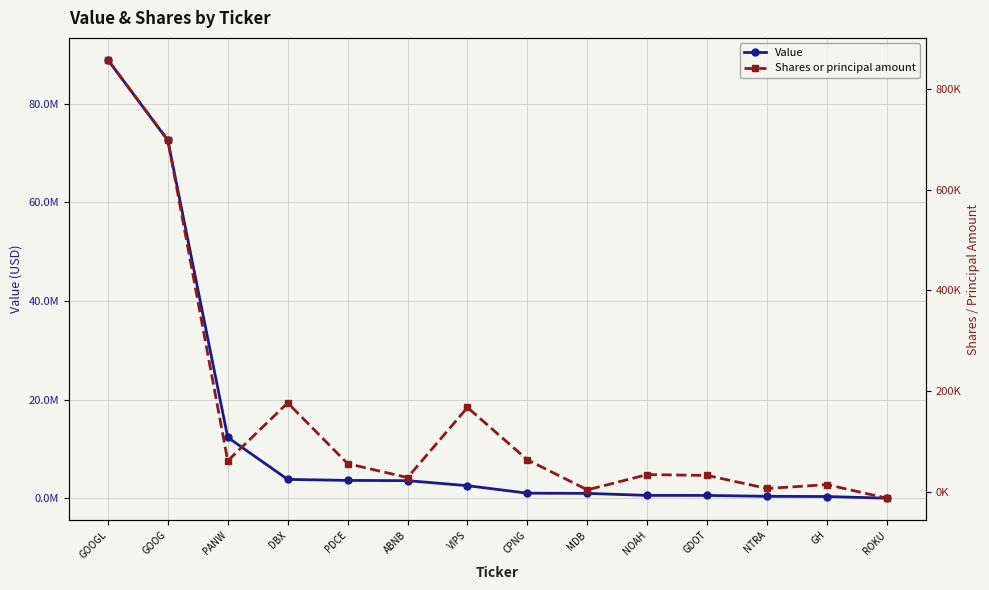

Which series has the largest range (max minus min)?

Value